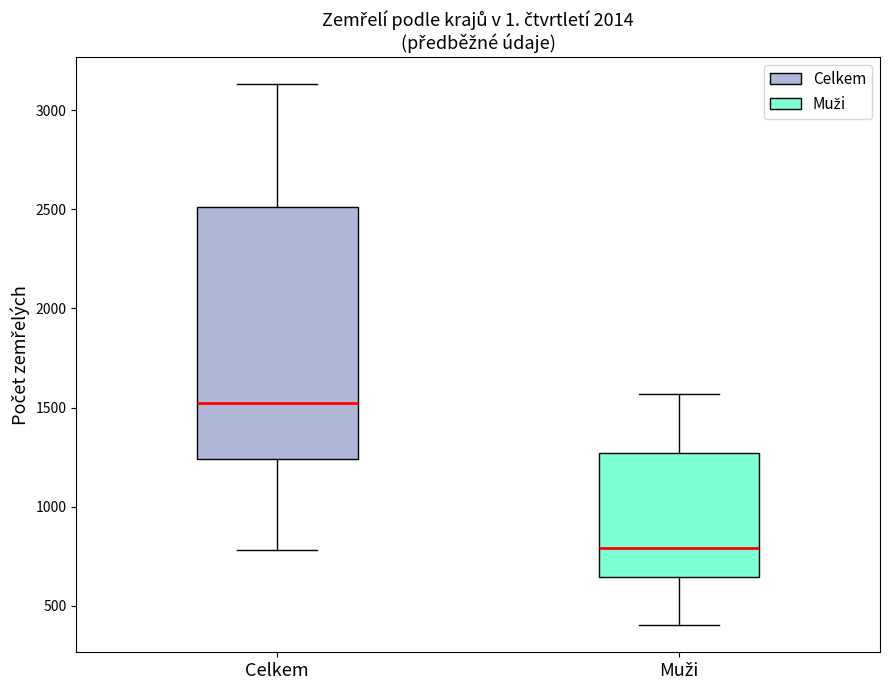

Reading left to right, transcribe this box plot: for each box, give where its median line is, the range the box spans, and where its two whiskers end, as read against the y-axis. The values are not printed on the chart, so give them approximately, as read against the axis.

Celkem: median 1500, box 1250 to 2500, whiskers 800 to 3150
Muži: median 800, box 650 to 1250, whiskers 400 to 1550